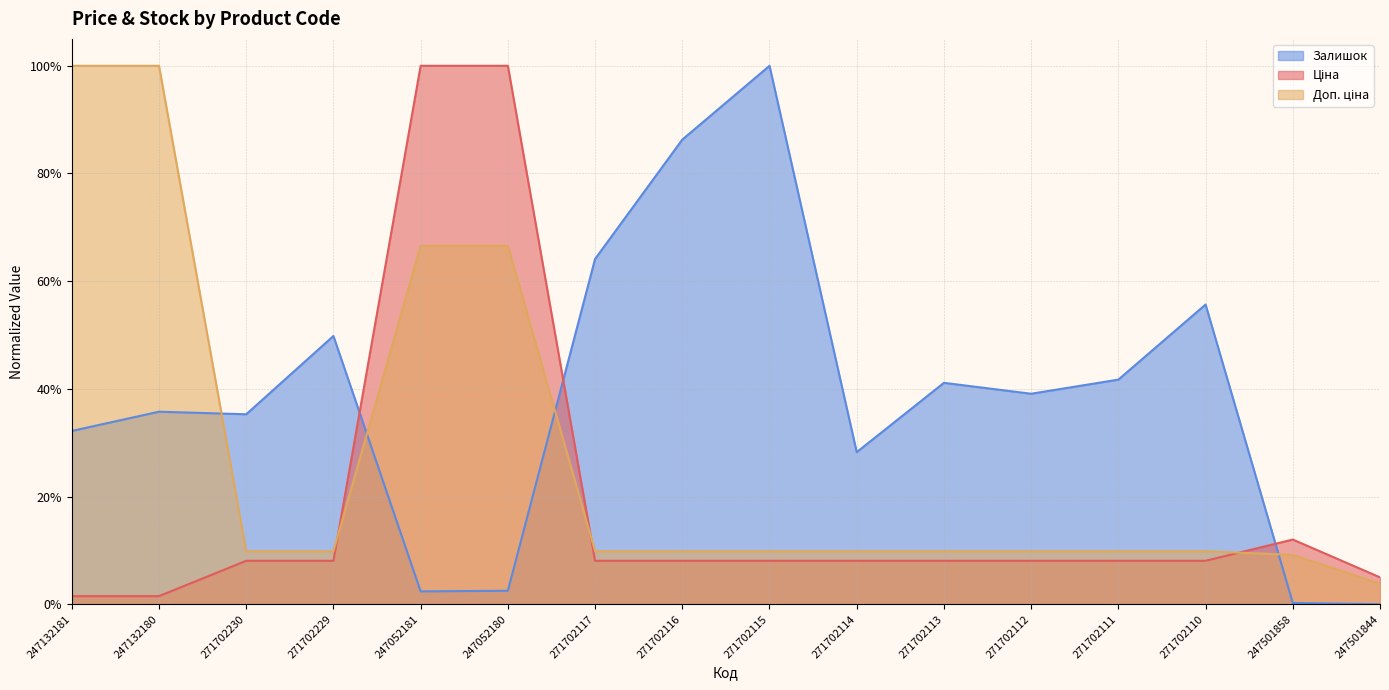

In Ціна, how many points are higher than both neighbors (excluding endpoints)?

1